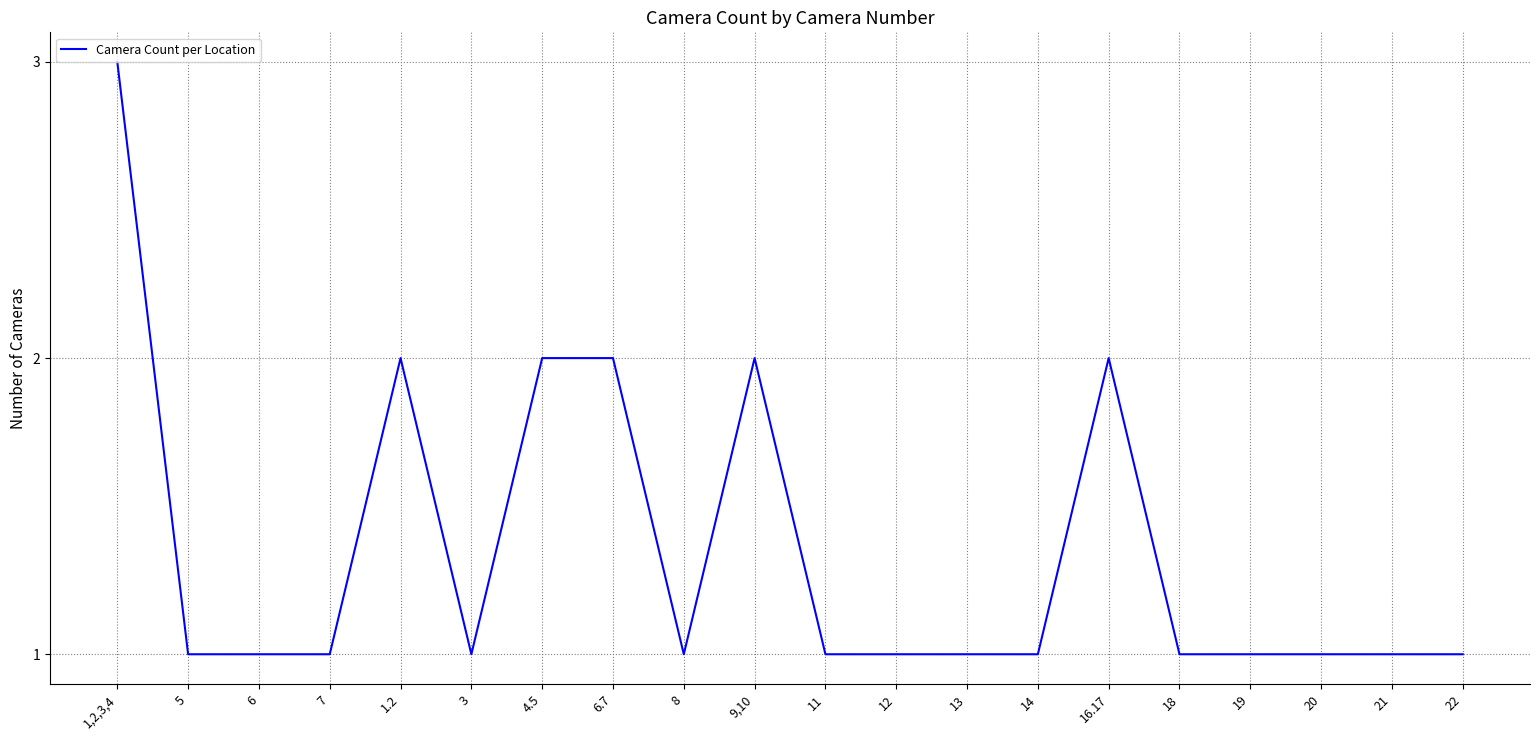

What position from the right is 13?

8